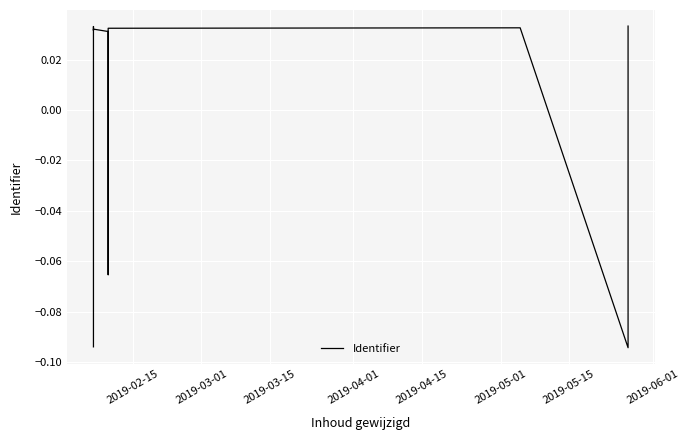

The chart shows a value of 0.0 at 2019-04-01. True or false?

True